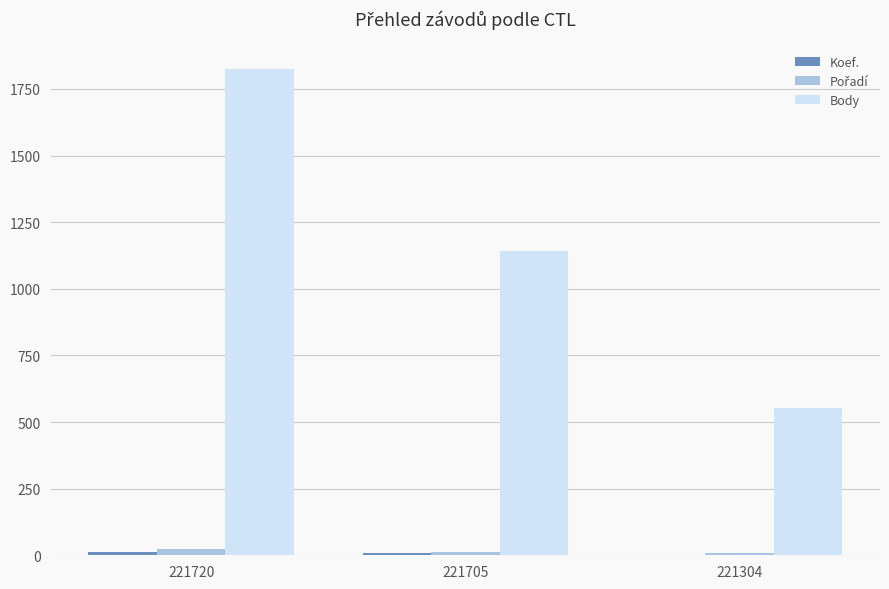

True or false: Body has a value of 2668 at 221720.

False